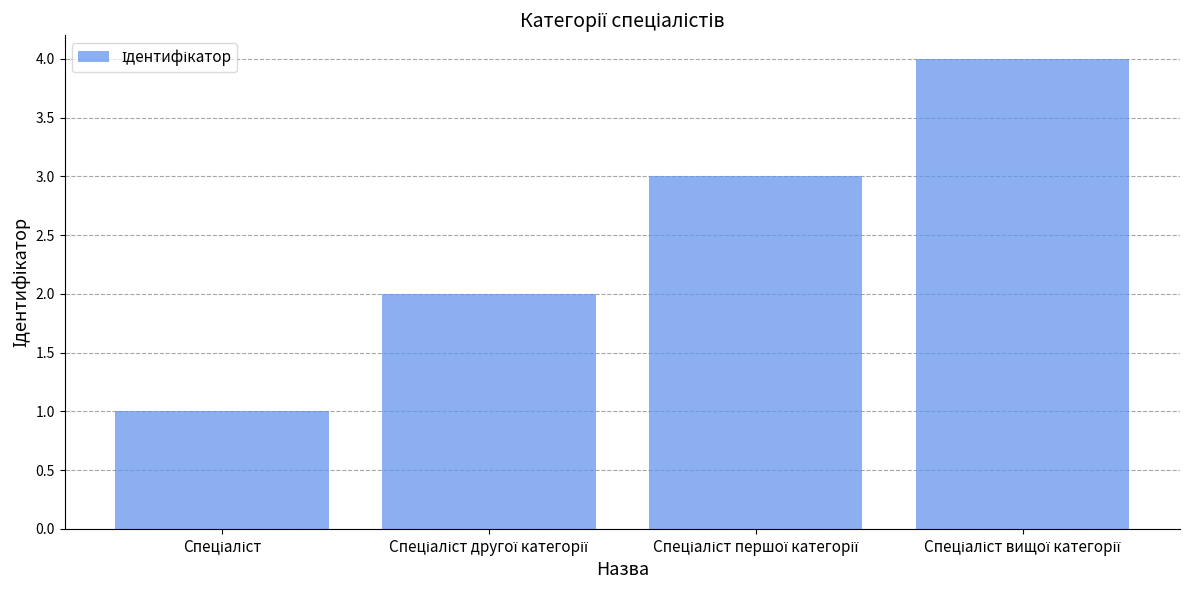

What is the difference between the second highest and second lowest values?

1